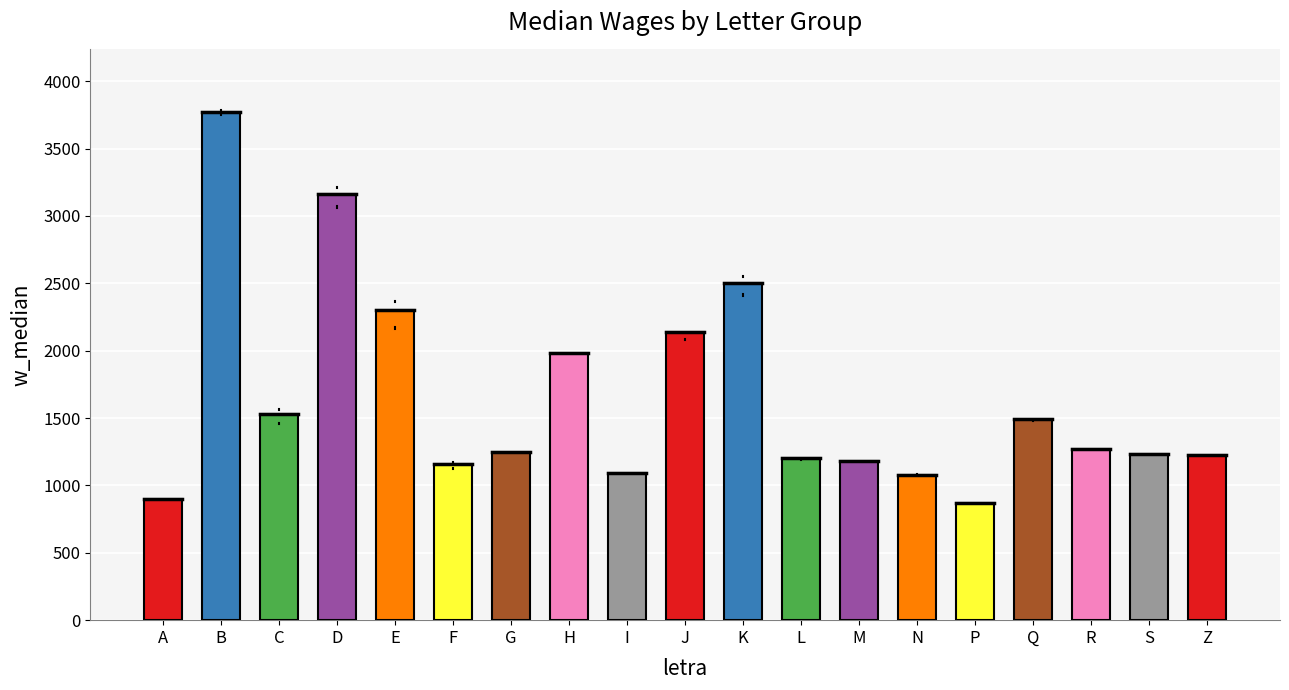

Is it true that the value at L is 1205.7?

True